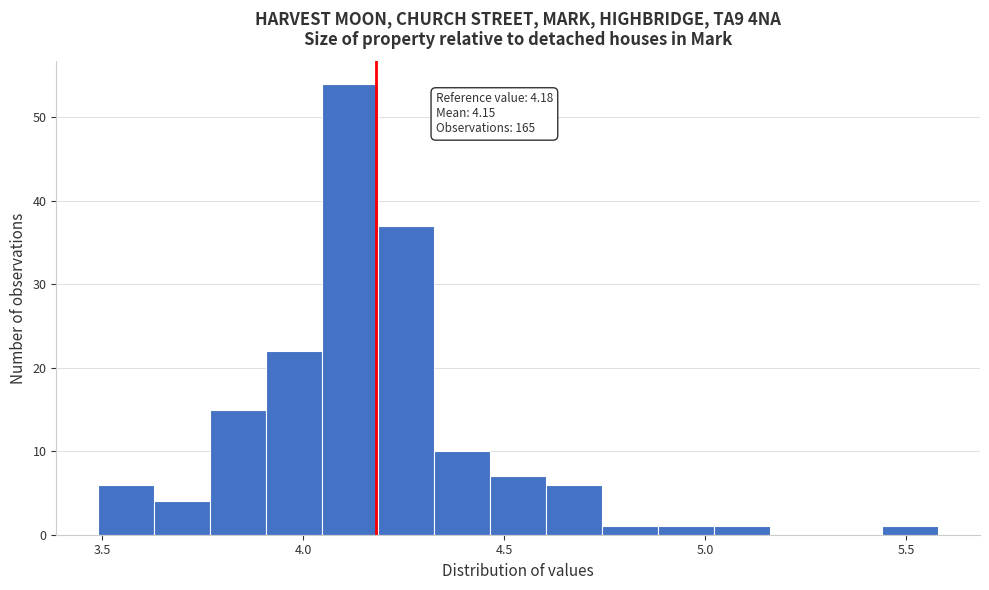

Around what value on the x-axis is the tallest bar? Give the approximate position of its centre, as read against the axis.

4.10